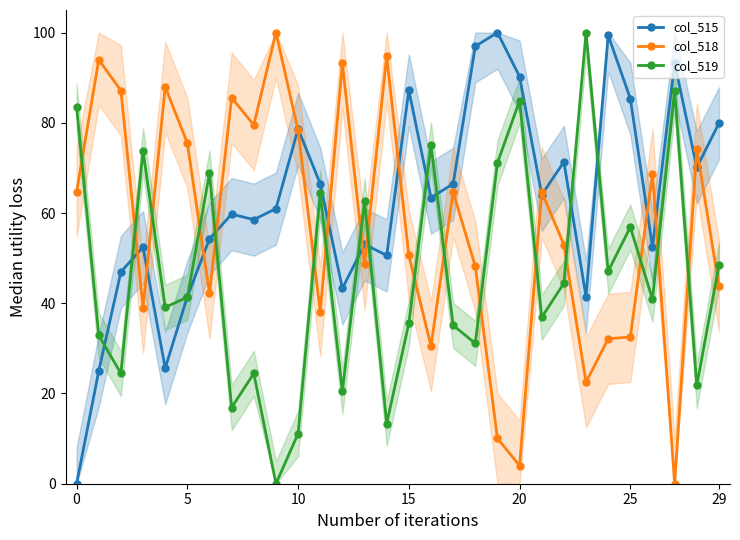

Reading left to right, transcribe all the data shown in this chart.

col_515: 0.0	25.0	47.0	52.4	25.6	41.5	54.3	59.8	58.5	61.0	78.7	66.5	43.3	53.0	50.6	87.2	63.4	66.5	97.0	100.0	90.2	64.0	71.3	41.5	99.4	85.4	52.4	93.3	70.1	79.9
col_518: 64.7	94.0	87.1	39.0	88.0	75.5	42.2	85.5	79.5	100.0	78.3	38.2	93.2	48.6	94.8	50.6	30.5	64.7	48.2	10.0	4.0	64.7	53.0	22.5	32.1	32.5	68.7	0.0	74.3	43.8
col_519: 83.6	32.9	24.4	73.8	39.1	41.3	68.9	16.9	24.4	0.0	11.1	64.4	20.4	62.7	13.3	35.6	75.1	35.1	31.1	71.1	84.9	36.9	44.4	100.0	47.1	56.9	40.9	87.1	21.8	48.4